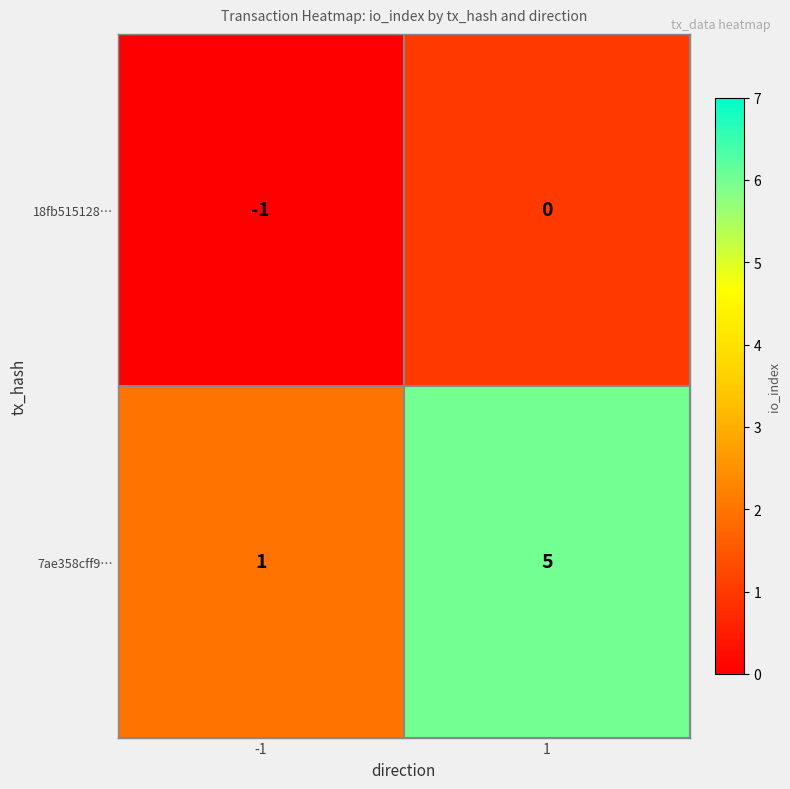

What is the greatest value displayed?

5